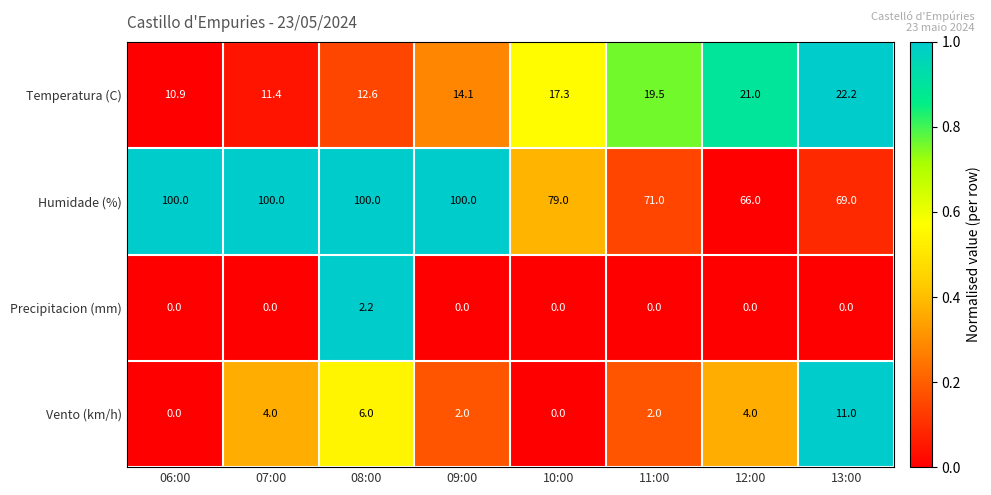

Is it true that Vento (km/h) equals 4.0 at 12:00?

True